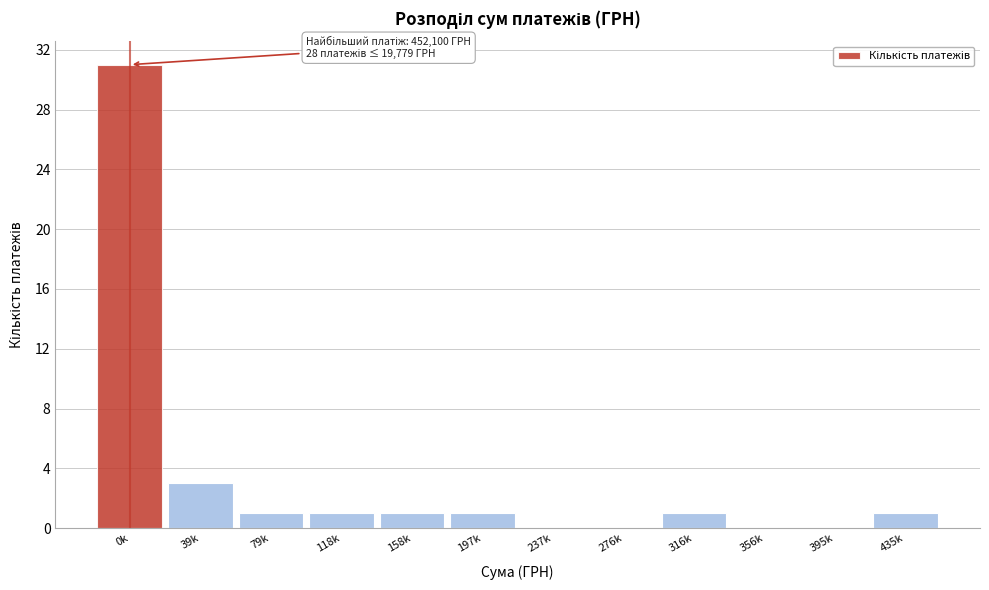

Reading left to right, transcribe all the data shown in this chart.

0k=31	39k=3	79k=1	118k=1	158k=1	197k=1	237k=0	276k=0	316k=1	356k=0	395k=0	435k=1